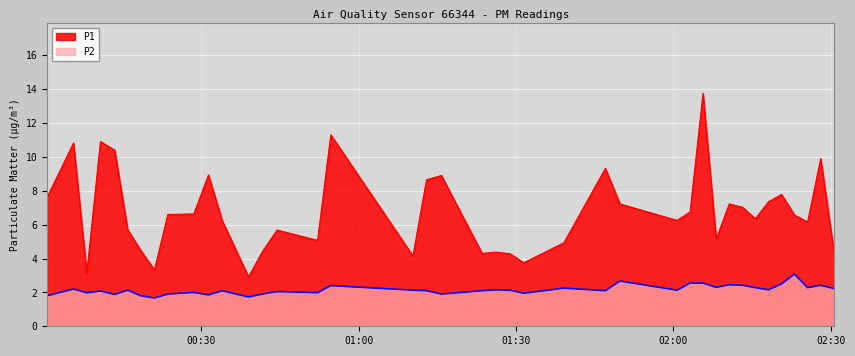

Read the P2 value at 2022-09-03T01:23:31.

2.1